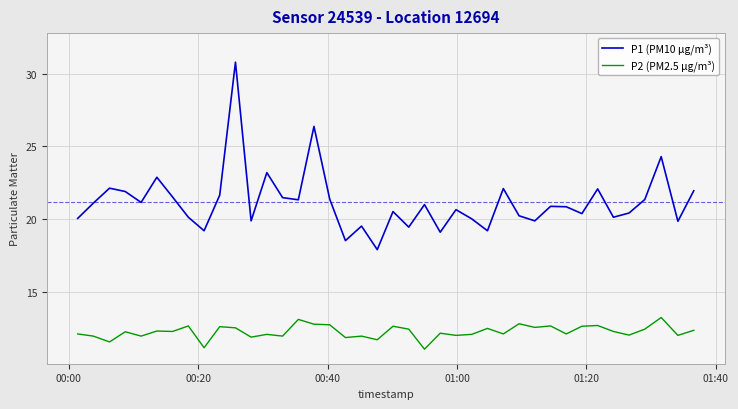

True or false: P1 (PM10 μg/m³) has more than 2 points higher than both neighbors.

True